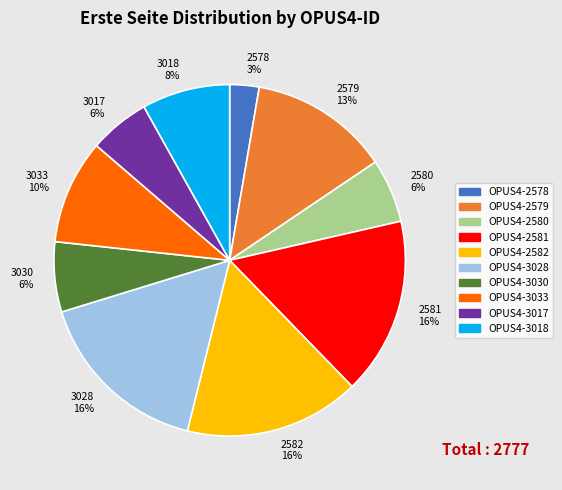

Do 3030 6% and 2580 6% together represent more than half of the pie?

No